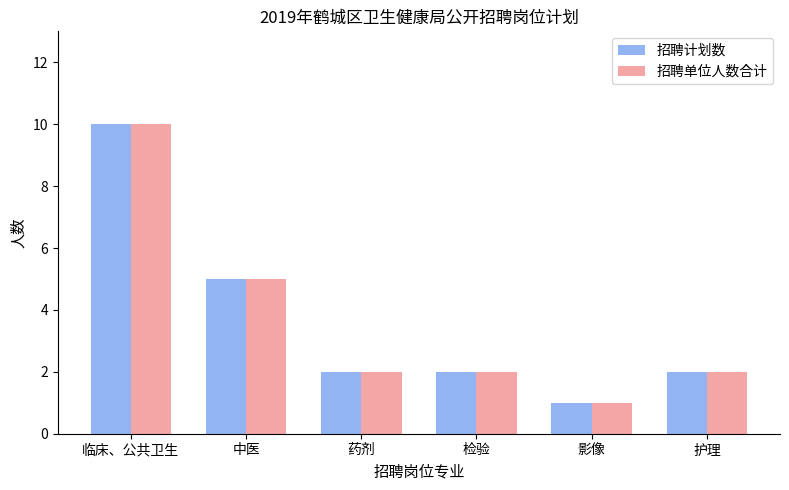

What is the total value across all series at 中医?

10